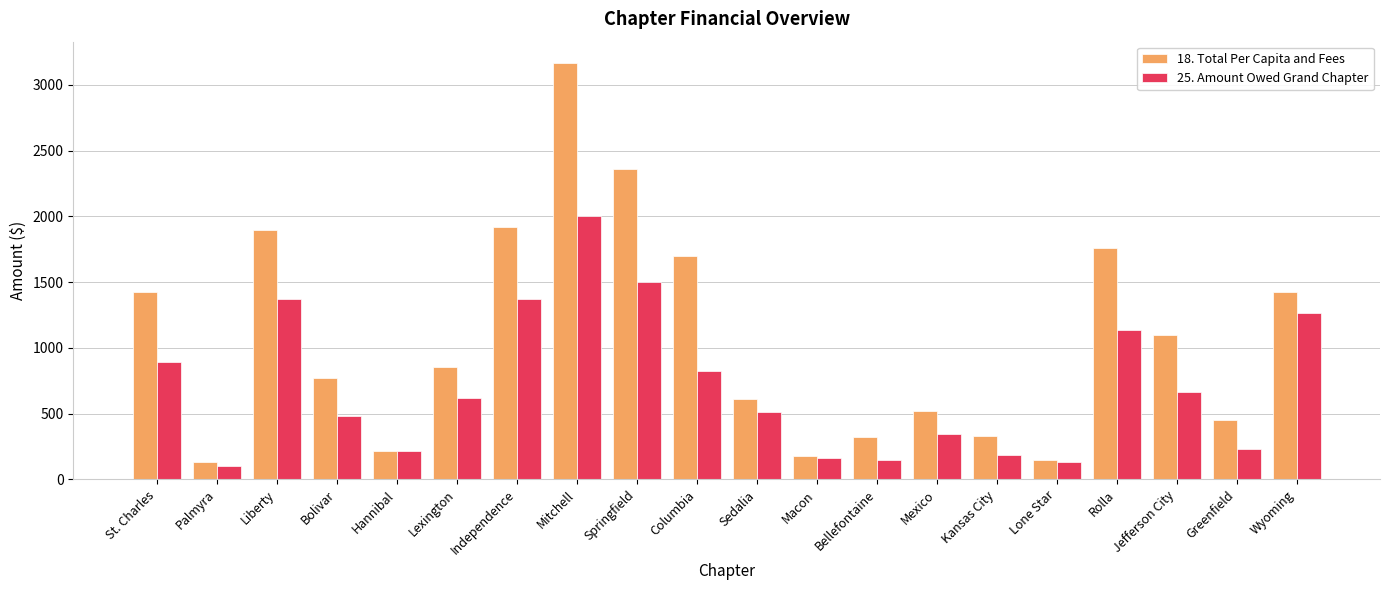

How many groups of bars are there?

20